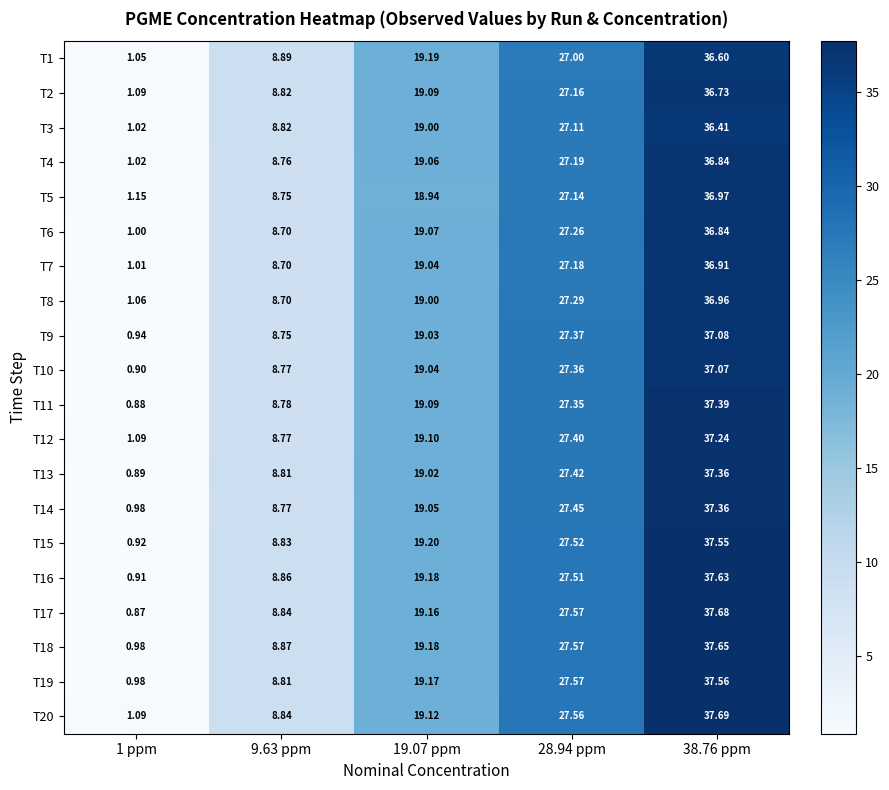

Is the value of T4 at 9.63 ppm greater than the value of T16 at 28.94 ppm?

No